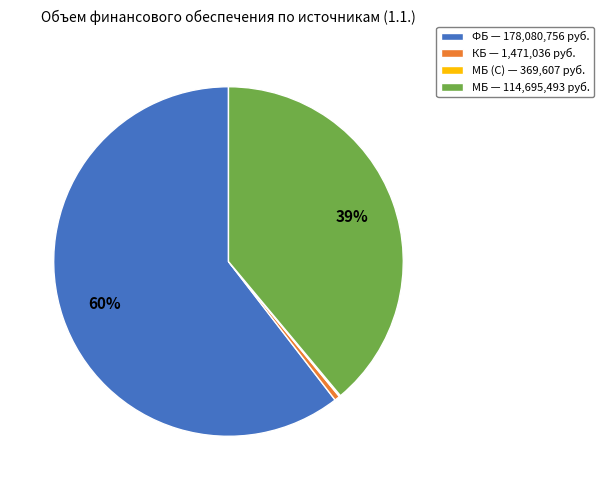

Between МБ — 114,695,493 руб. and КБ — 1,471,036 руб., which is larger?

МБ — 114,695,493 руб.